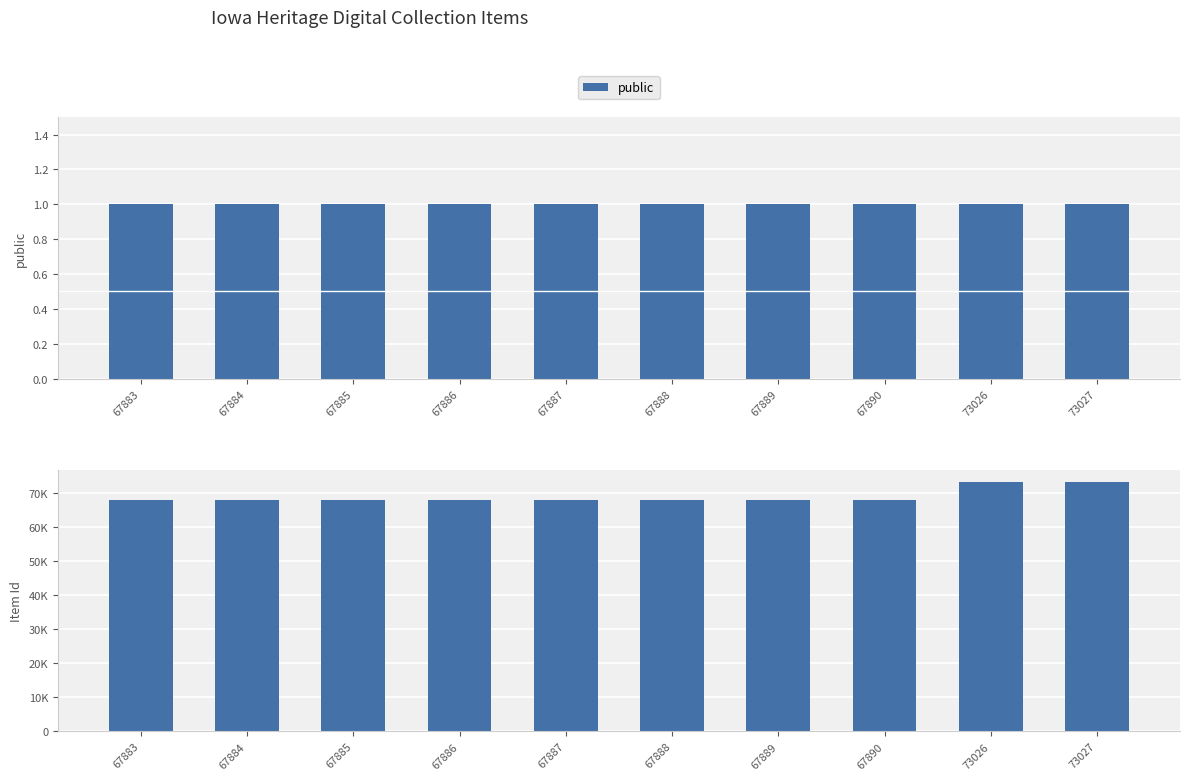

How many bars are there in each group?

2